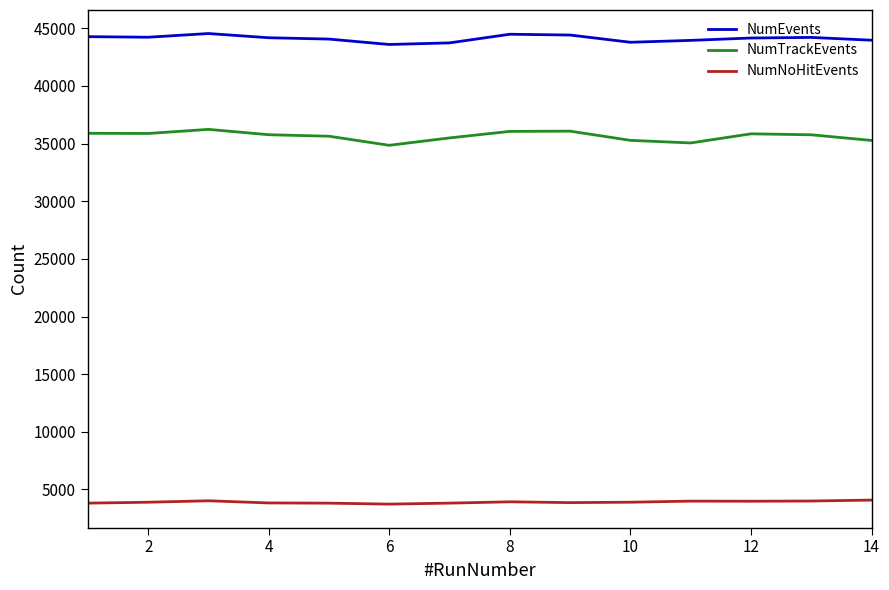

True or false: NumTrackEvents has more than 1 points higher than both neighbors.

True